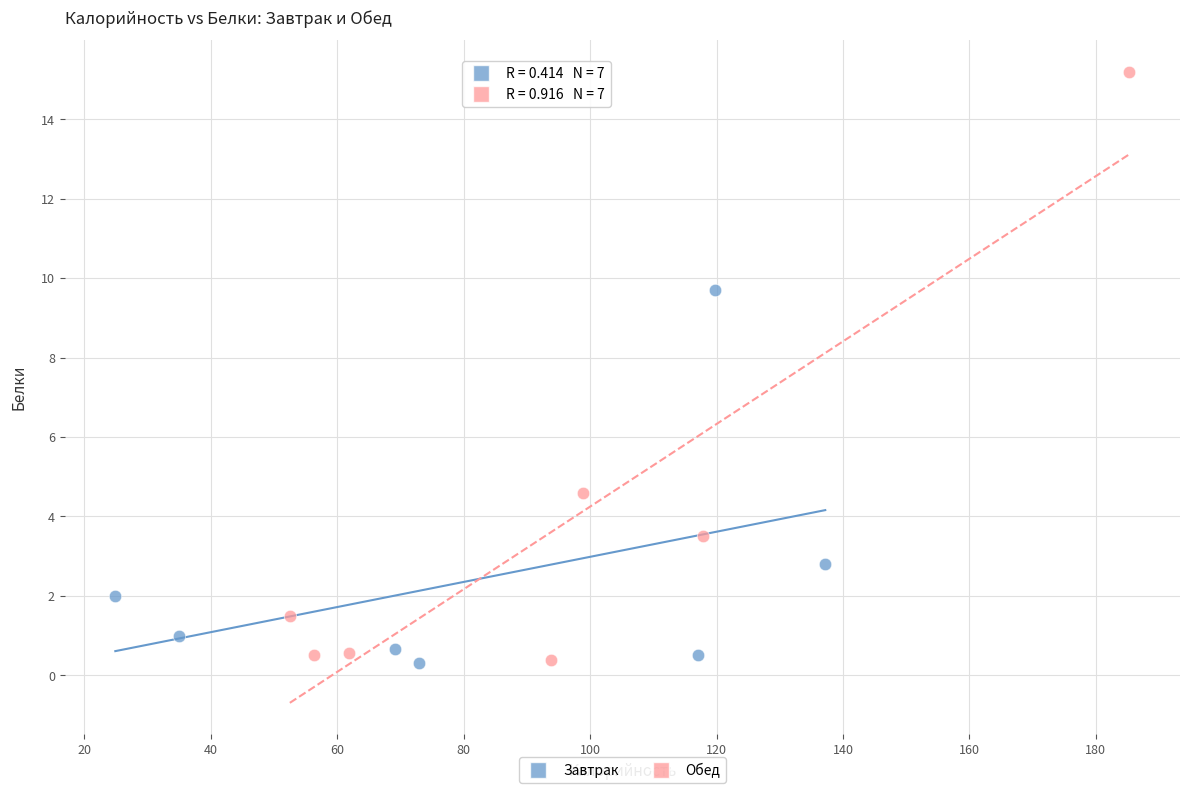

Which series contains the highest Y value?

Обед